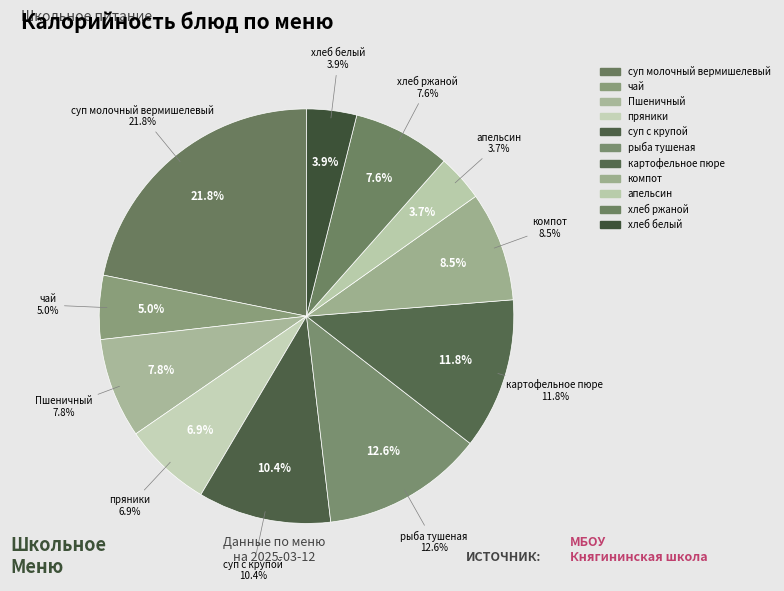

Count the number of slices in the pie.

11